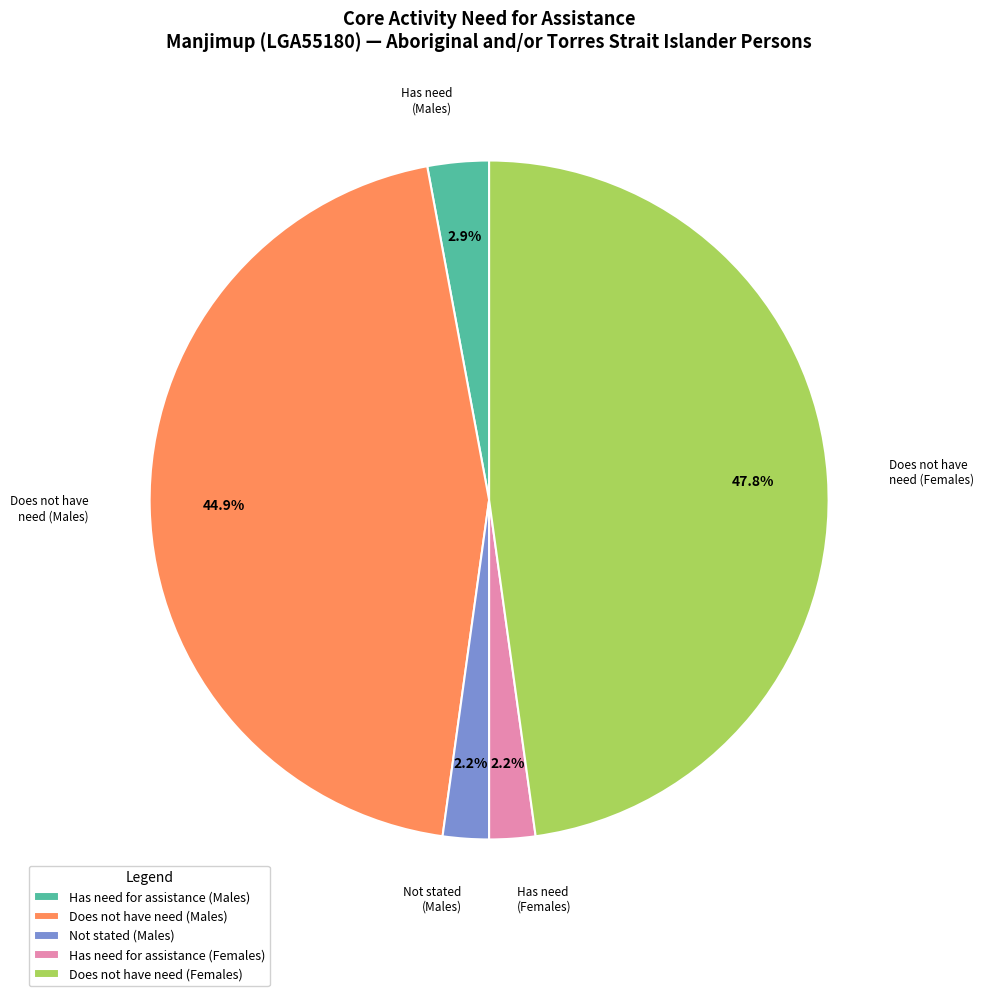

To the nearest percent, what is the difference between the largest and smallest slice percentages?

46%